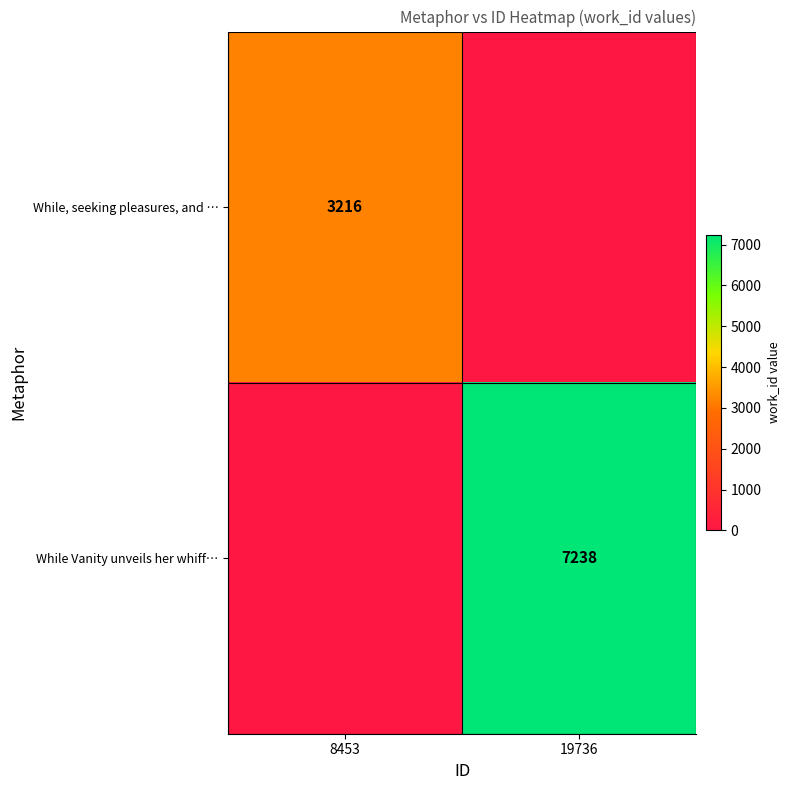

What is the total value across all series at 19736?

7238